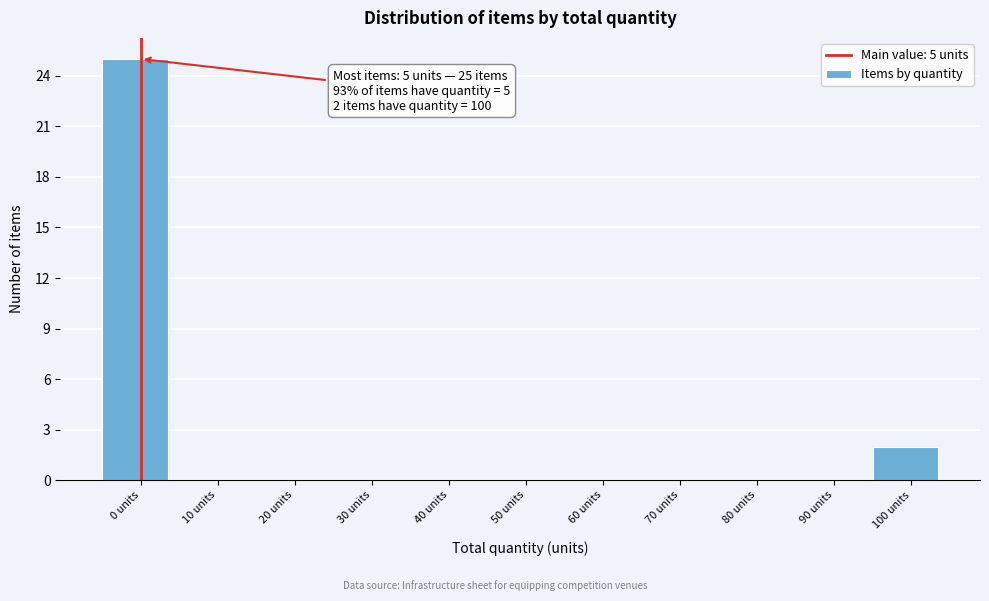

Reading left to right, what are all the values shown in this chart?

0 units=25	10 units=0	20 units=0	30 units=0	40 units=0	50 units=0	60 units=0	70 units=0	80 units=0	90 units=0	100 units=2